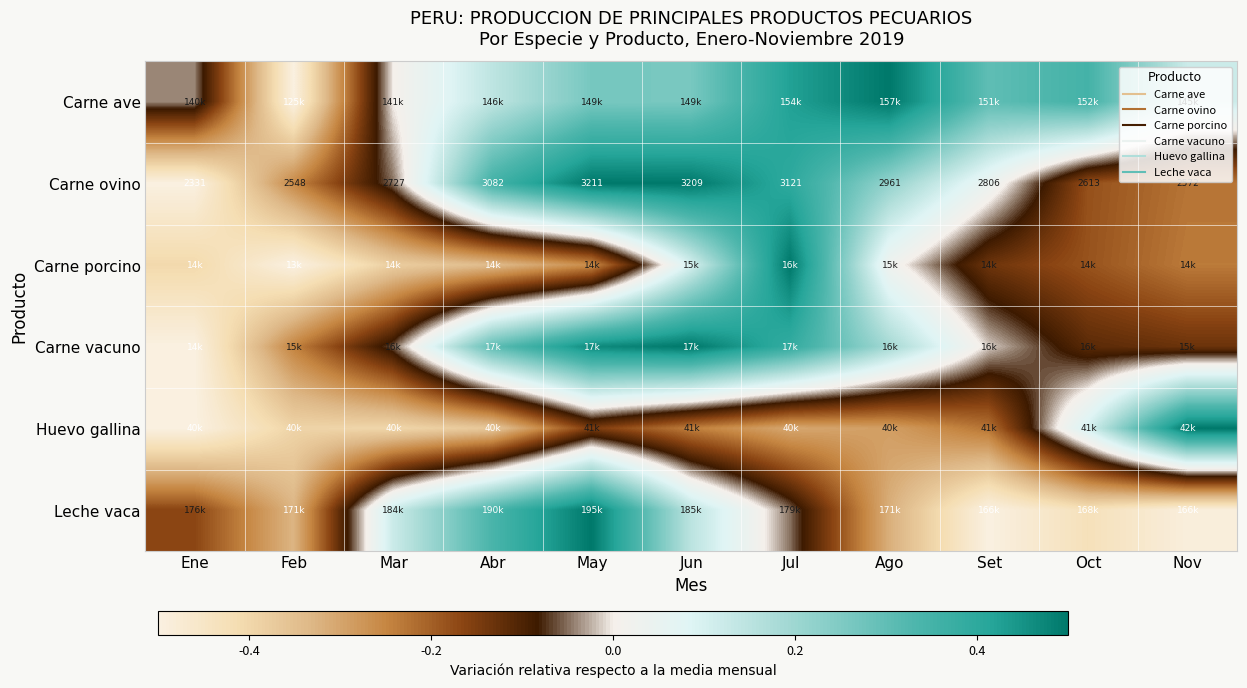

At which category does the chart reach its minimum across all series?

Ene